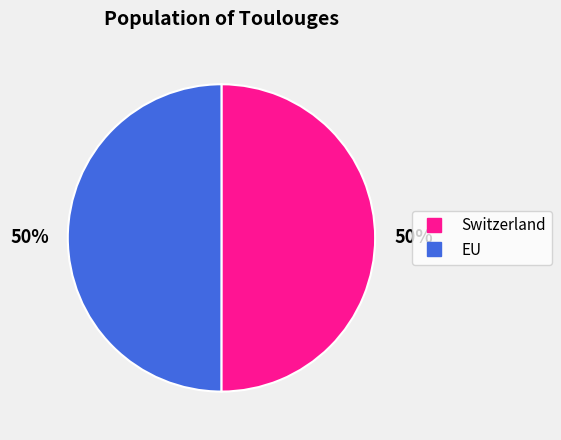

Is the sum of Switzerland and EU greater than half?

Yes